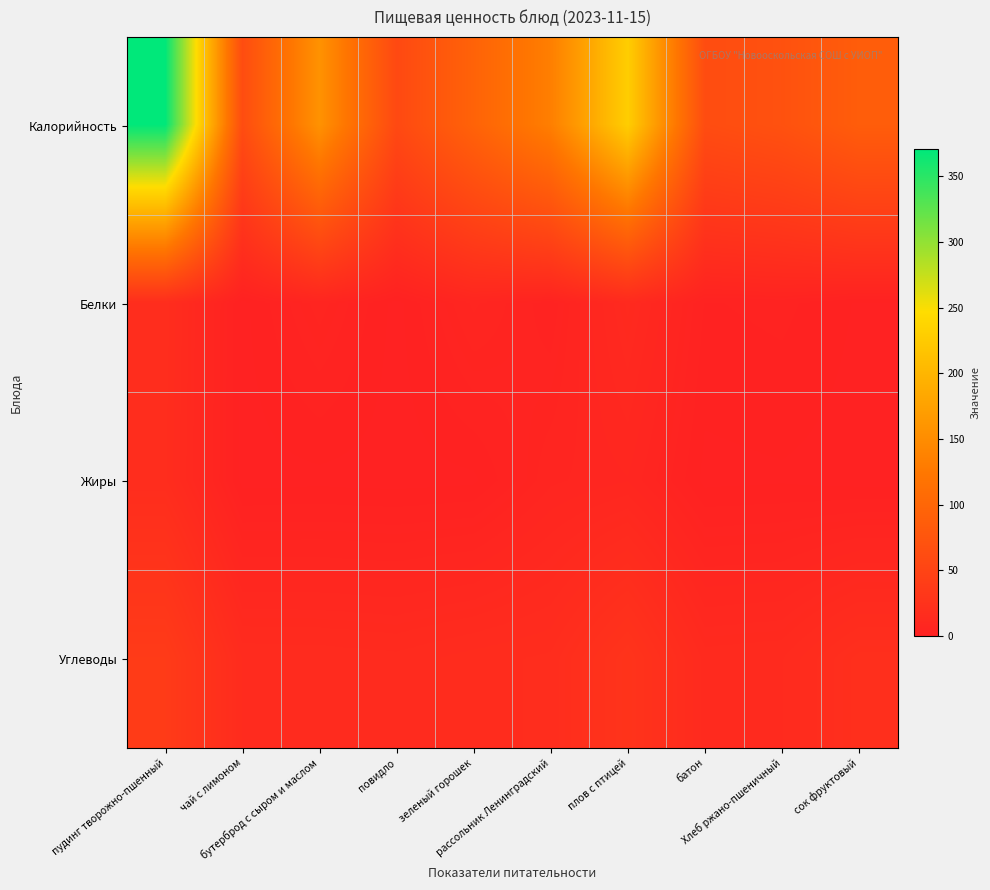

List the series in order of their peak value, highest first.

Калорийность, Углеводы, Белки, Жиры